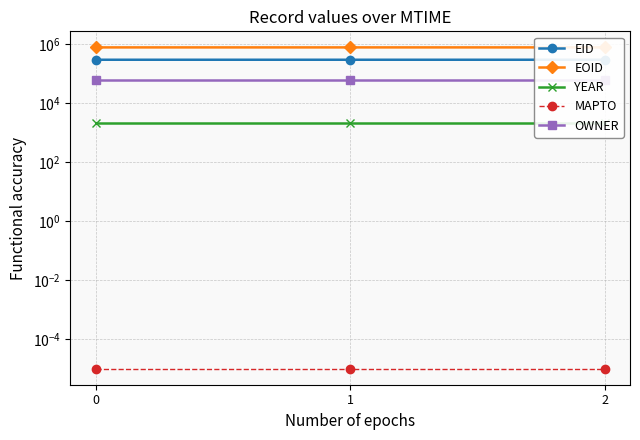

What is the sum of all EID values?

862491.0